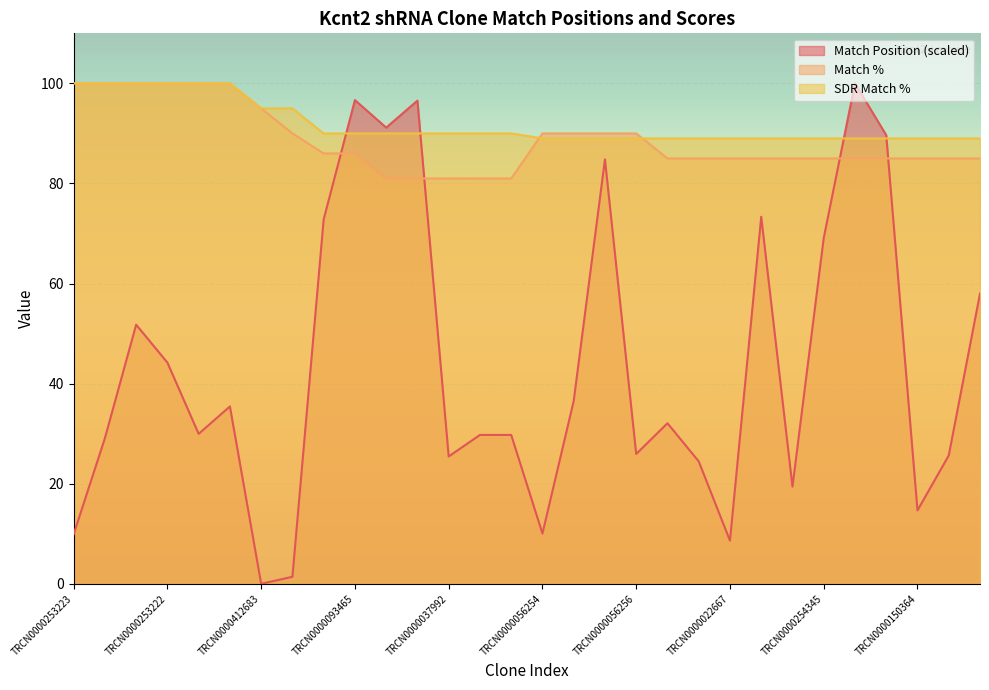

What is the difference between the highest and lowest values at TRCN0000280056?

60.2